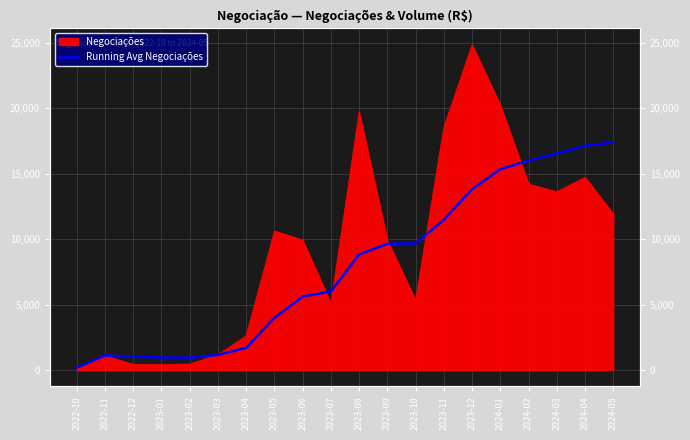

The value at 2023-01 is 205.7. True or false?

False